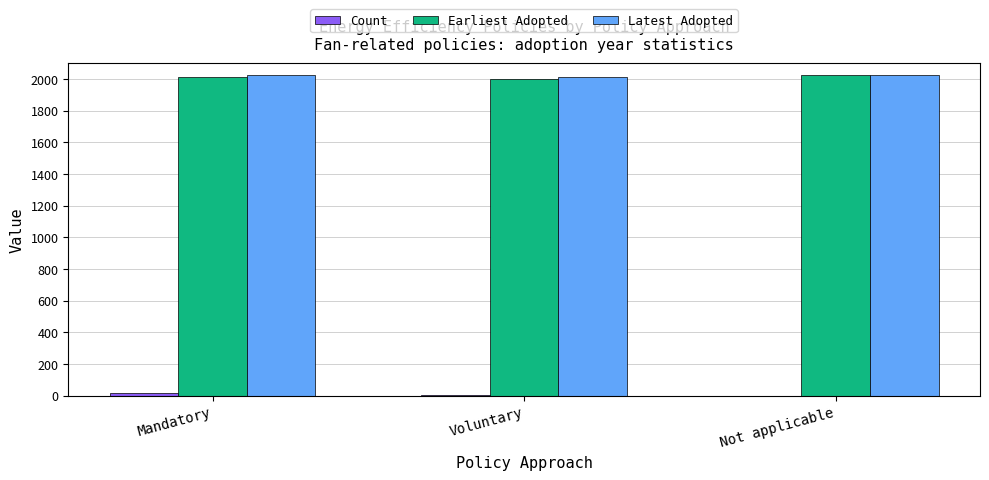

Is it true that Earliest Adopted equals 2766 at Voluntary?

False